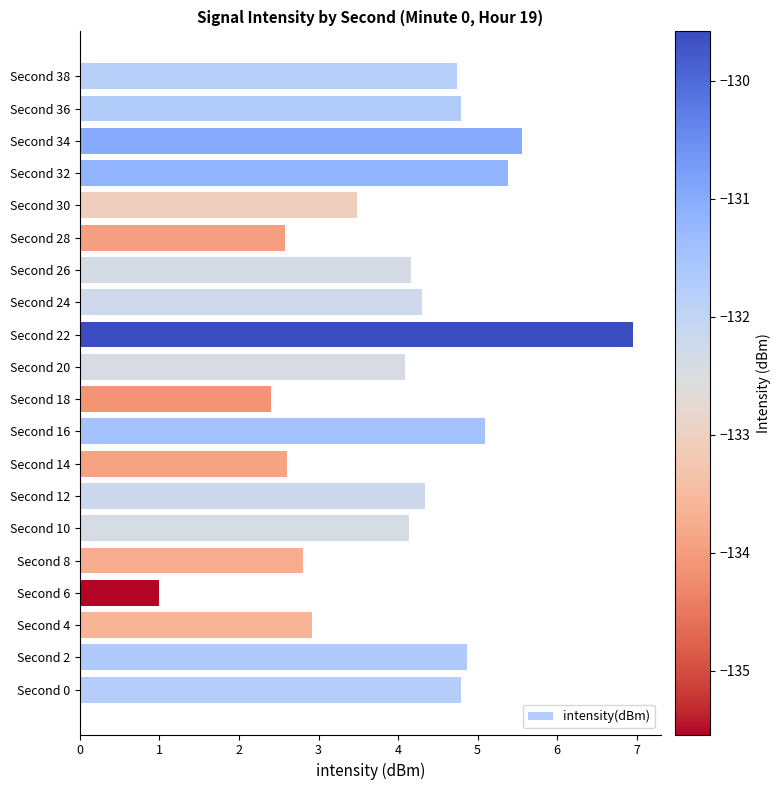

What is the sum of all values?

81.0